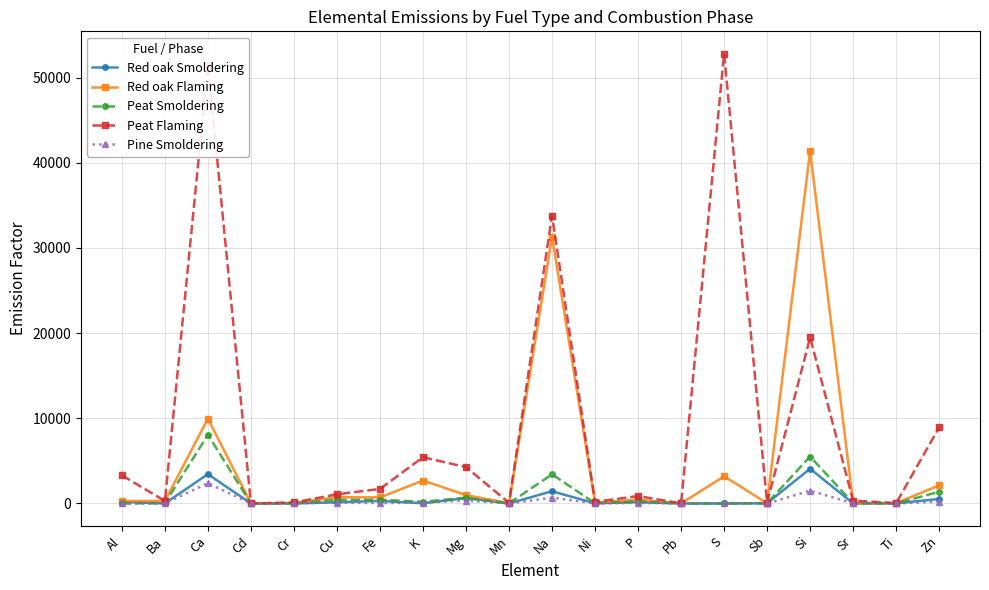

Is it true that Red oak Flaming equals 41404 at Si?

True